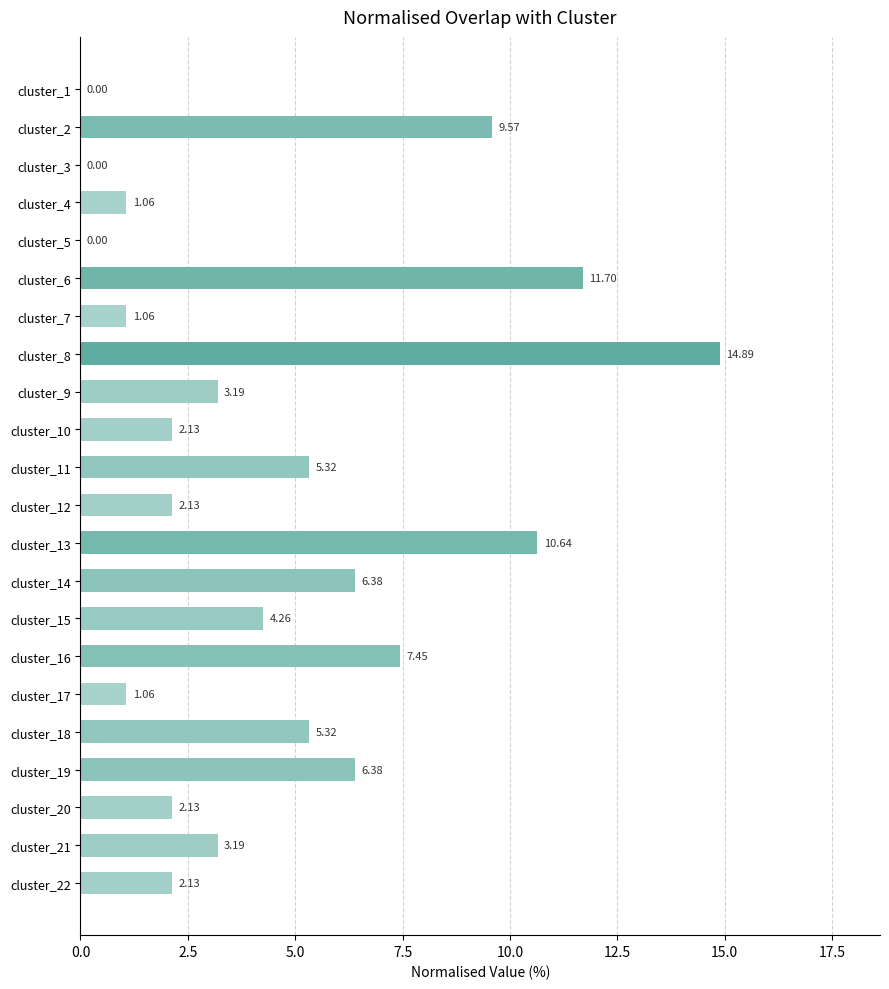

How many data points are above 3?

12